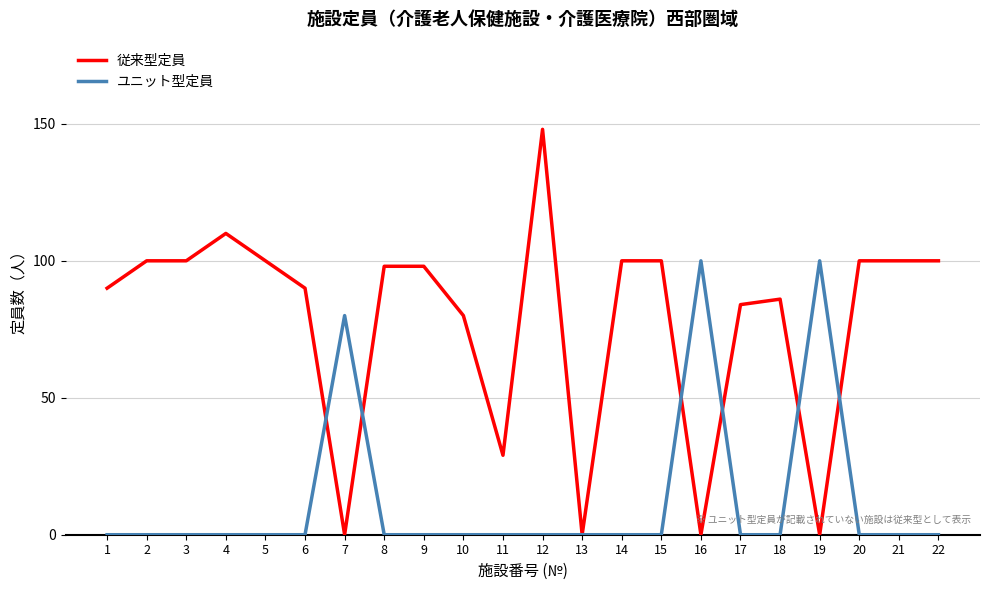

Does the chart display data point markers on the line(s)?

No